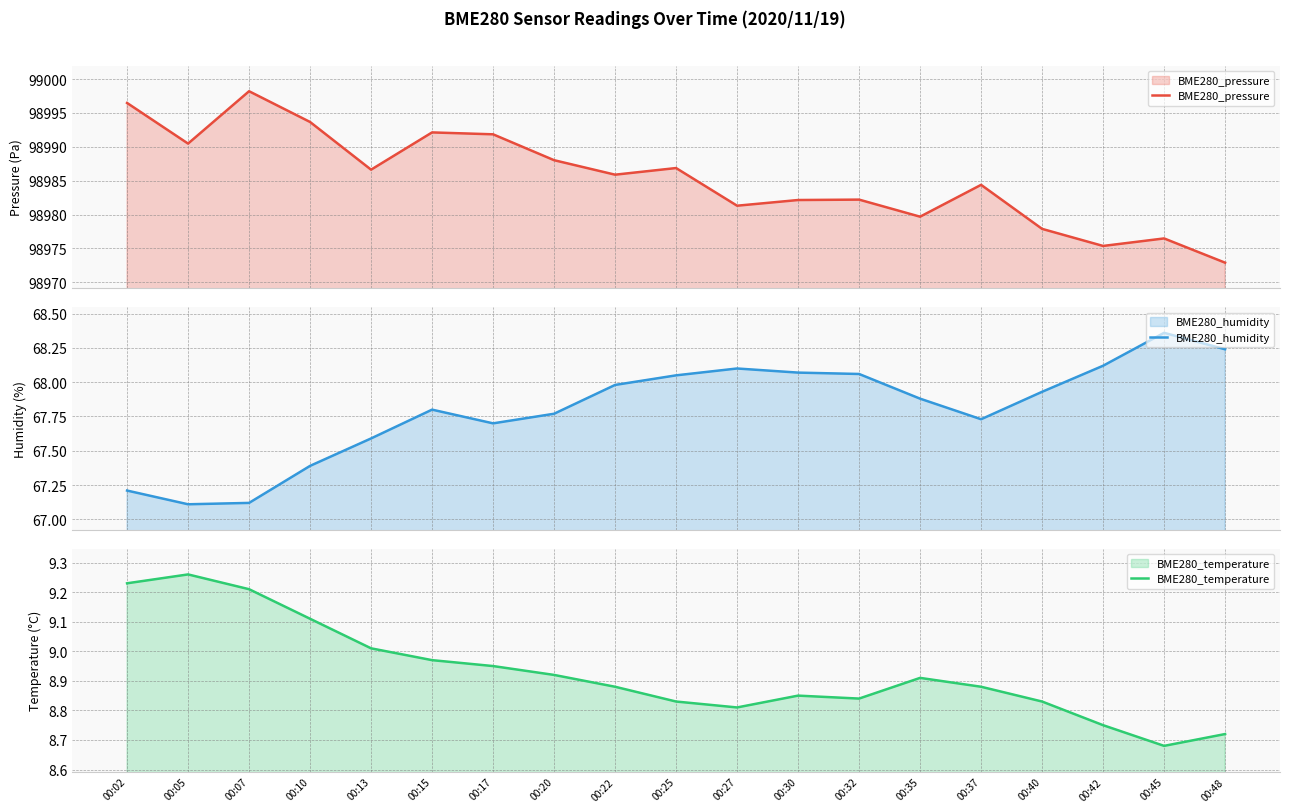

What is the difference between the BME280_temperature values at 00:48 and 00:40?

0.1